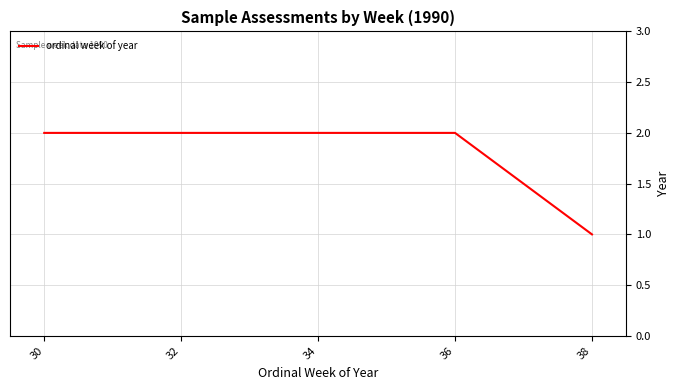

Read the value at 32.

2